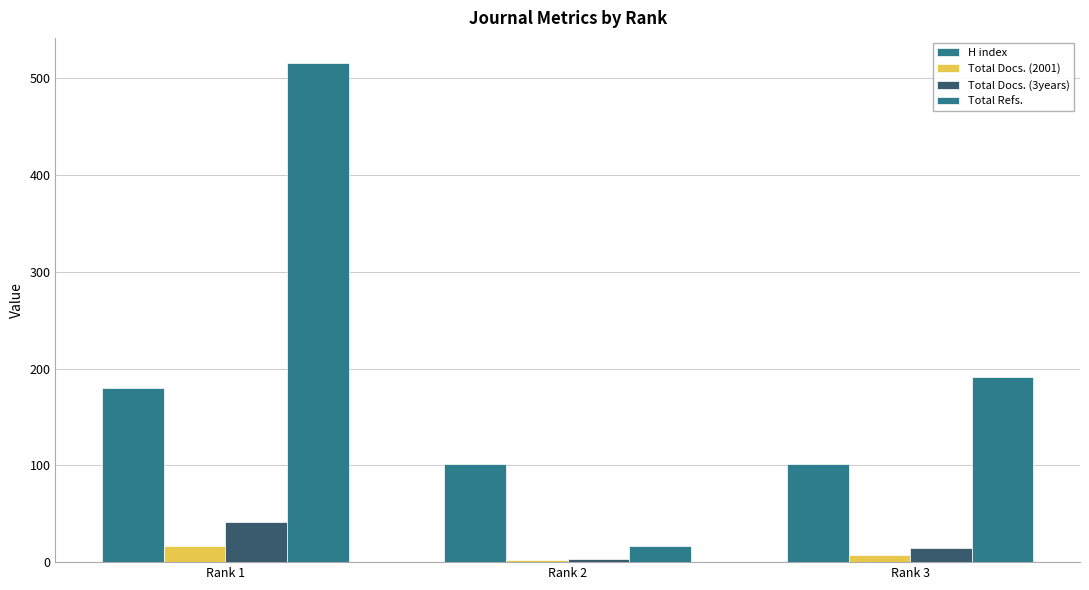

At which category is the sum across all series the highest?

Rank 1